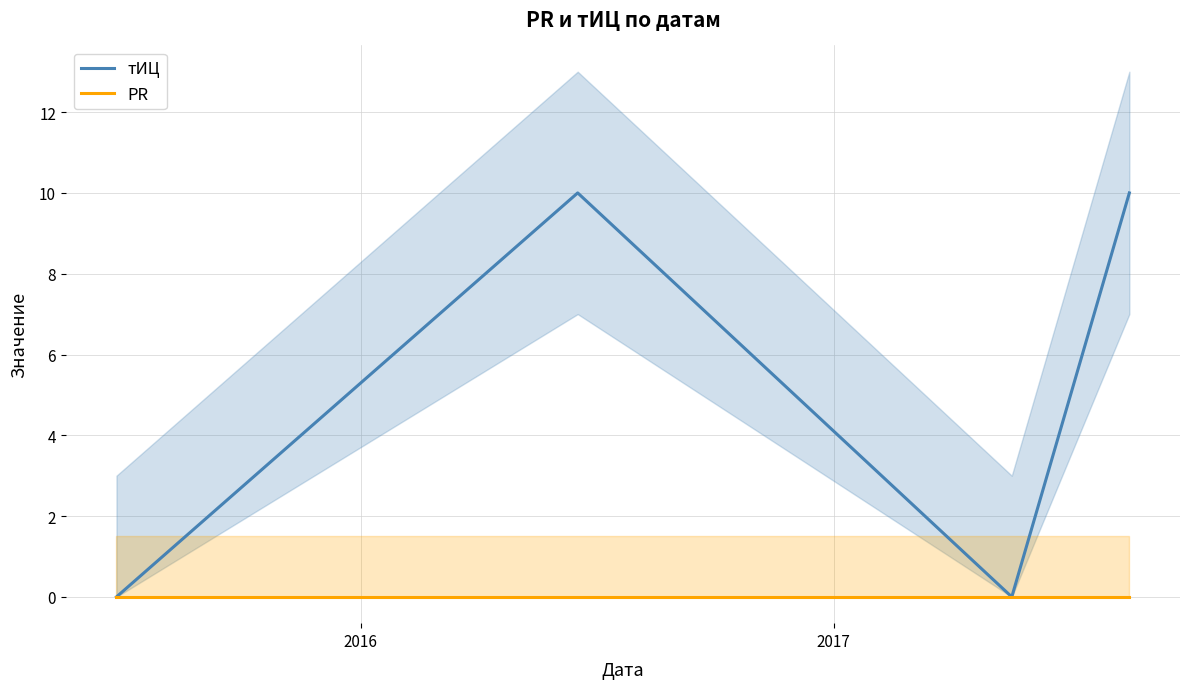

Is this an area chart (filled region under the line)?

No